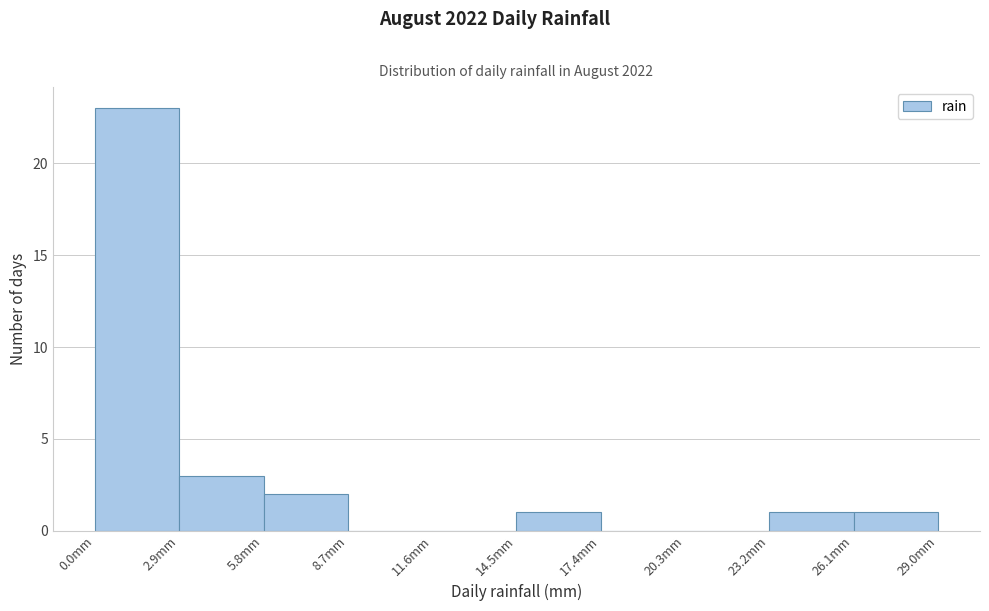

Reading left to right, transcribe this chart: for each bar, give the range it covers on the x-axis and its height. Neither the bar edges nor the heights are printed on the chart, so give them approximately, as read against the axes.

0.0 to 2.9: 23
2.9 to 5.8: 3
5.8 to 8.7: 2
8.7 to 11.6: 0
11.6 to 14.5: 0
14.5 to 17.4: 1
17.4 to 20.3: 0
20.3 to 23.2: 0
23.2 to 26.1: 1
26.1 to 29.0: 1